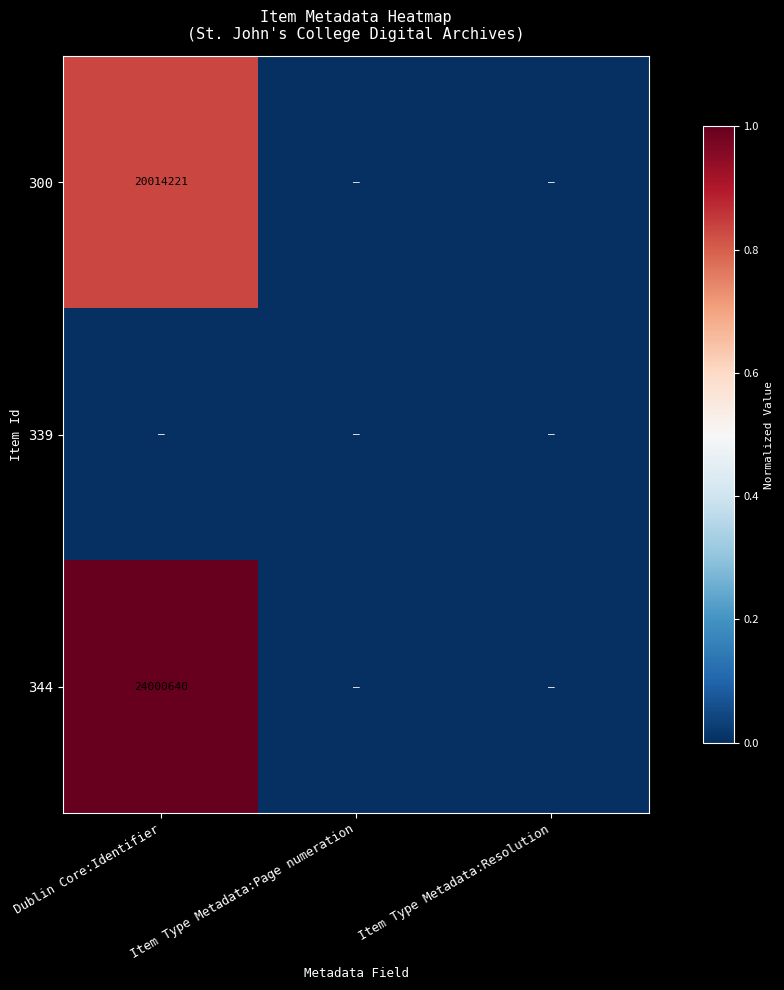

What is the maximum value shown in the chart?

1.0